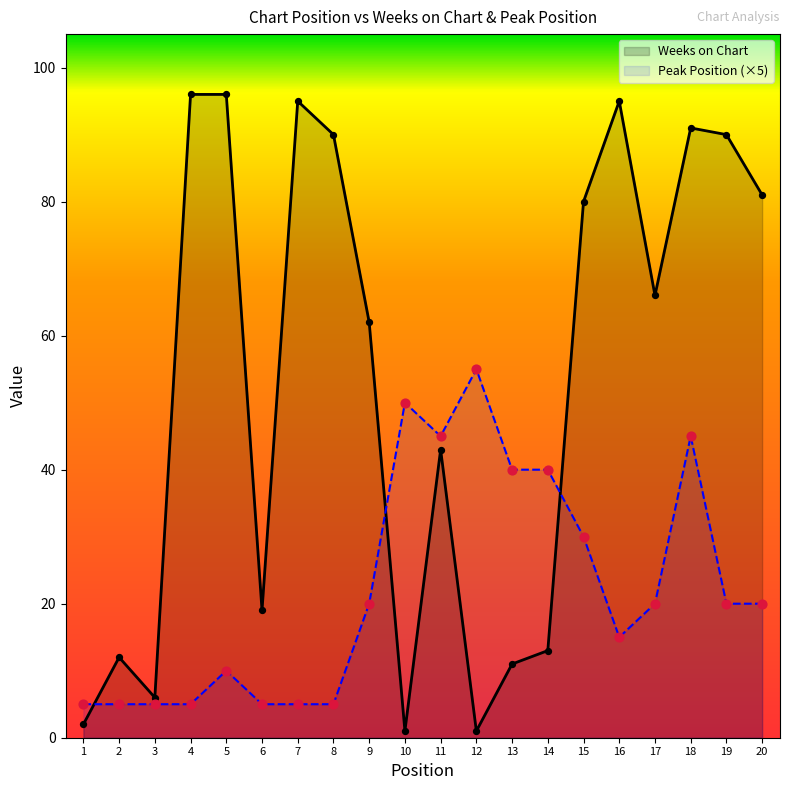

Which series has the largest total across all categories?

Weeks on Chart